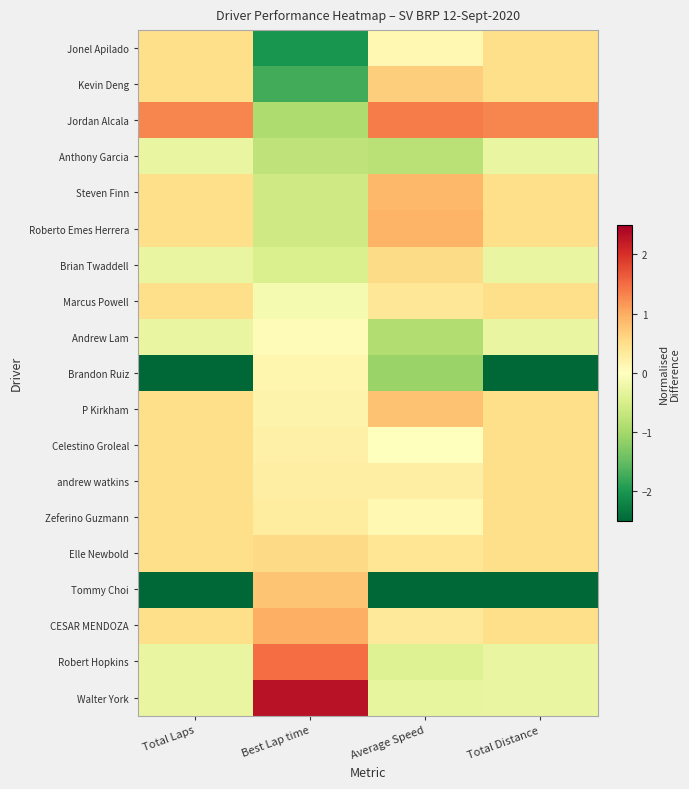

Between Average Speed and Total Distance, which series saw the biggest shift?

Brandon Ruiz